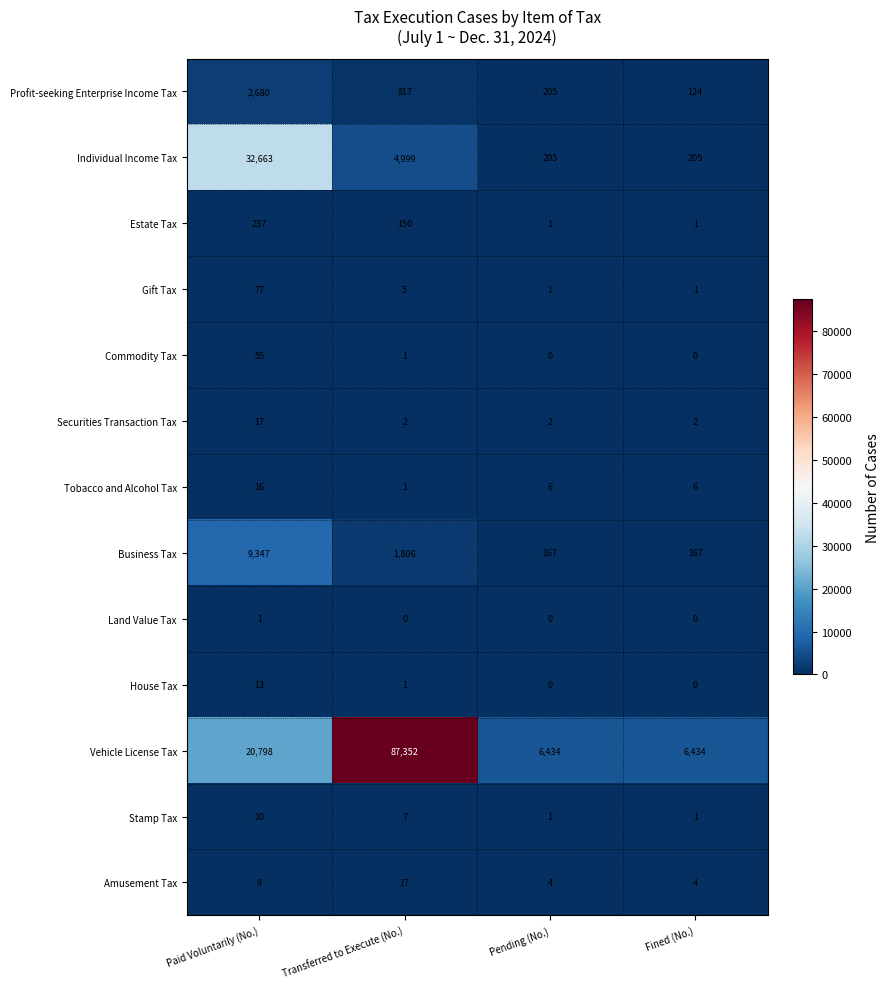

True or false: Tobacco and Alcohol Tax has a value of 8 at Pending (No.).

False